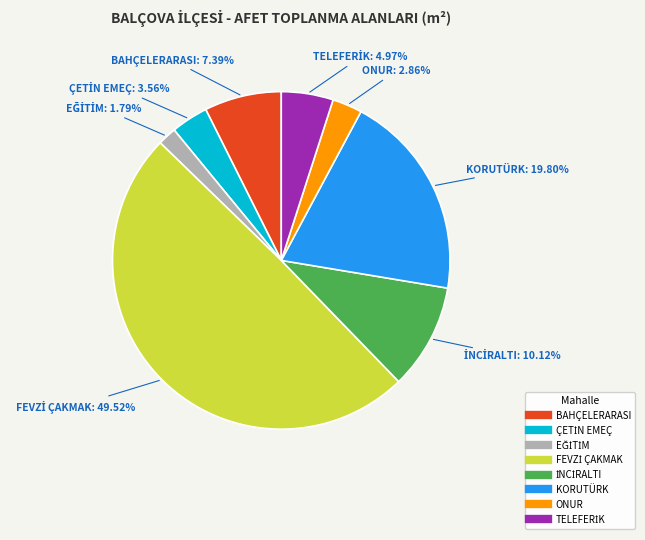

To the nearest percent, what is the average slice percentage?

12%